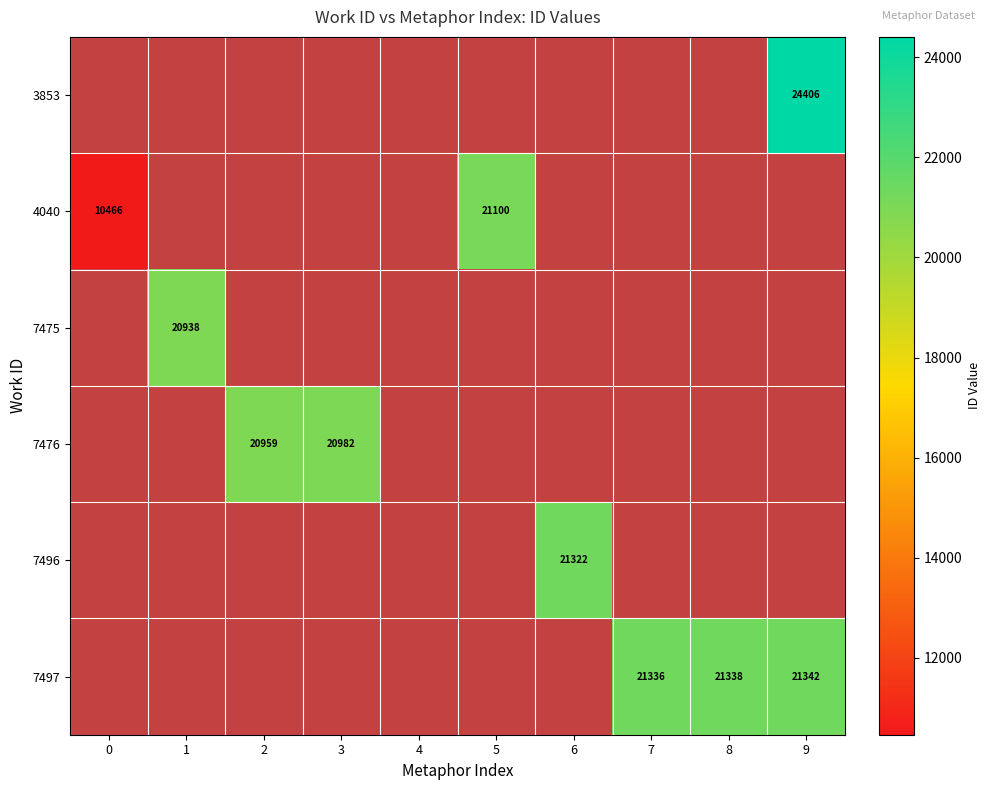

Count the number of categories in the chart.

10